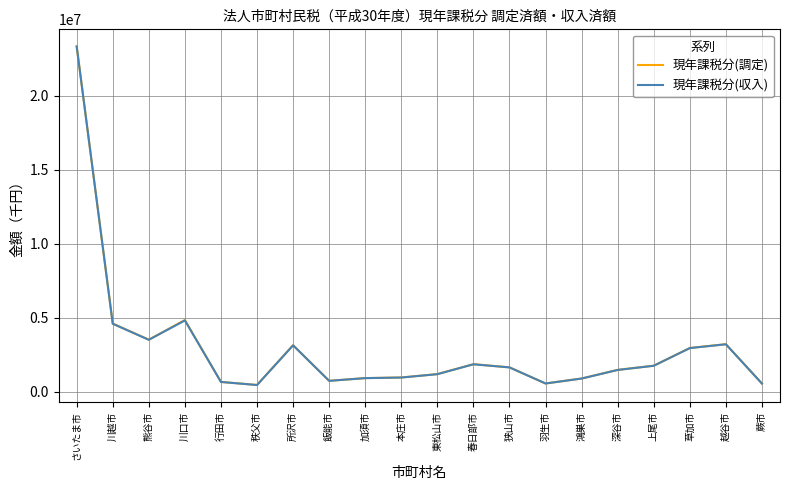

What is the spread (max minus min) of values at 加須市?

2169